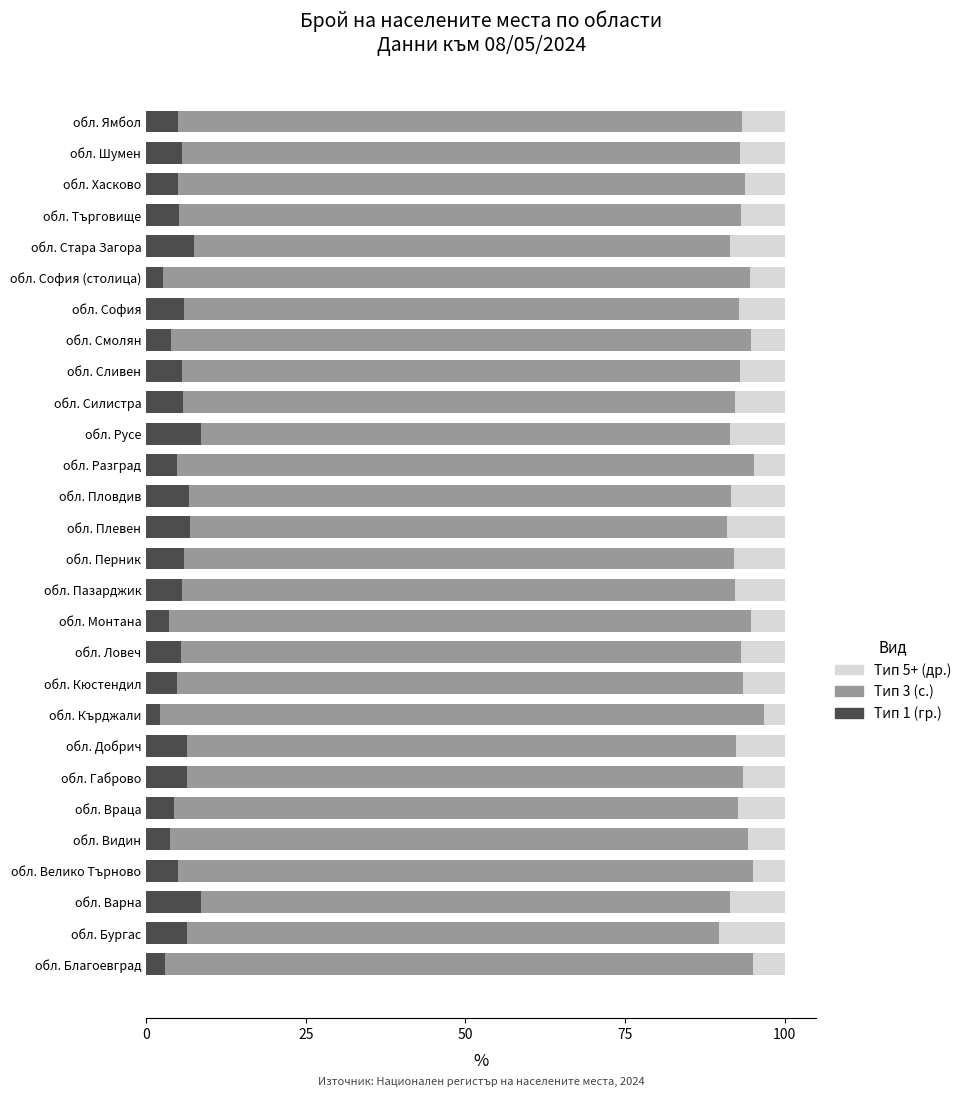

How many series are shown in this chart?

3